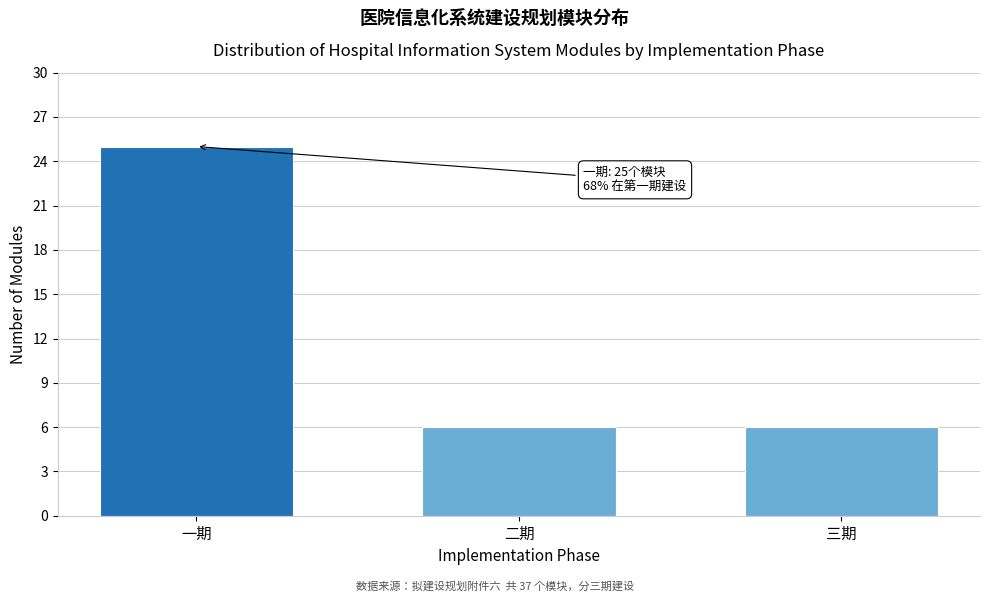

Reading left to right, list all the values displayed in this chart.

一期=25	二期=6	三期=6